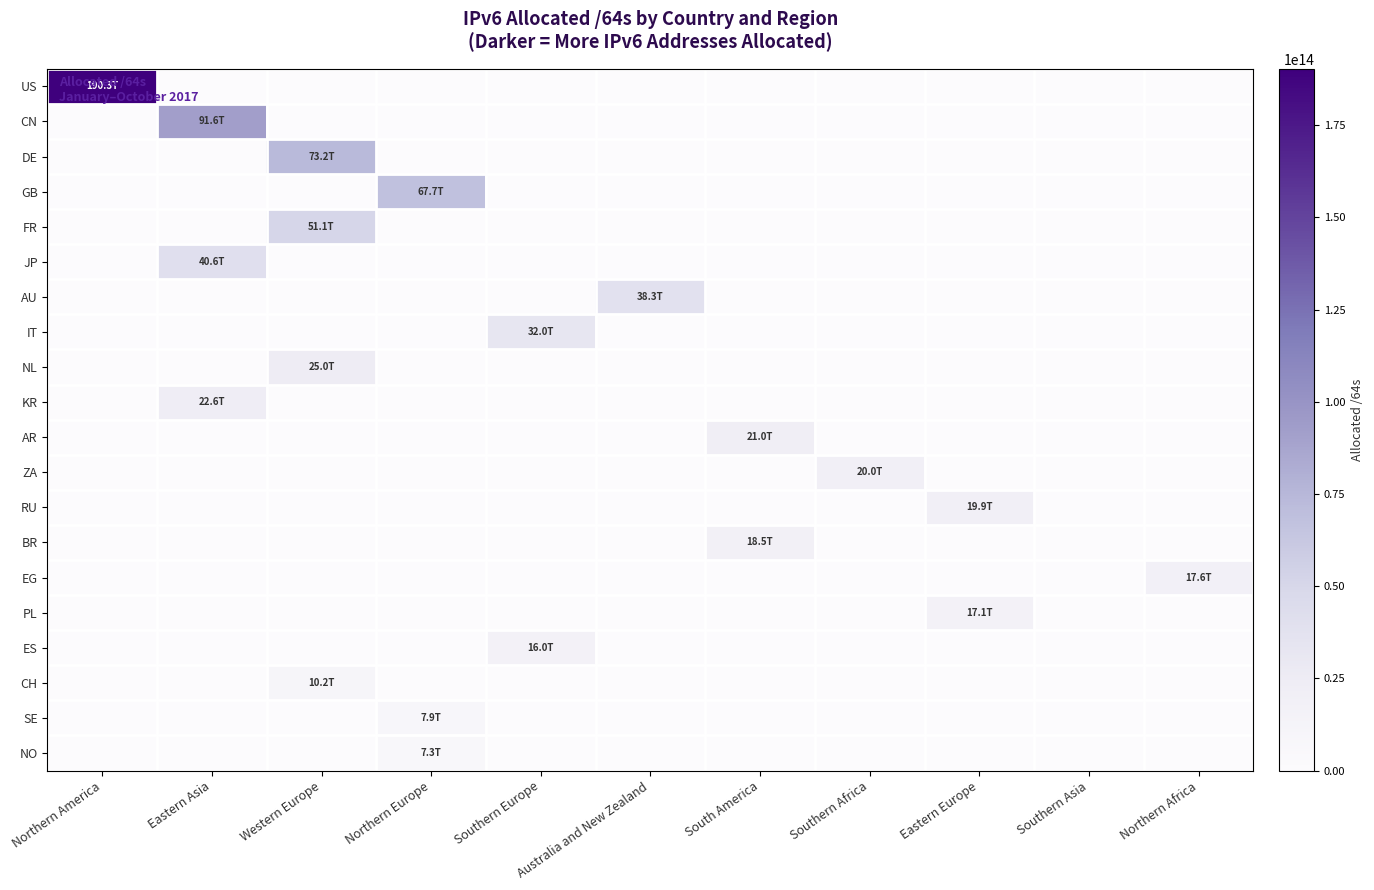

How many categories are shown in the chart?

11